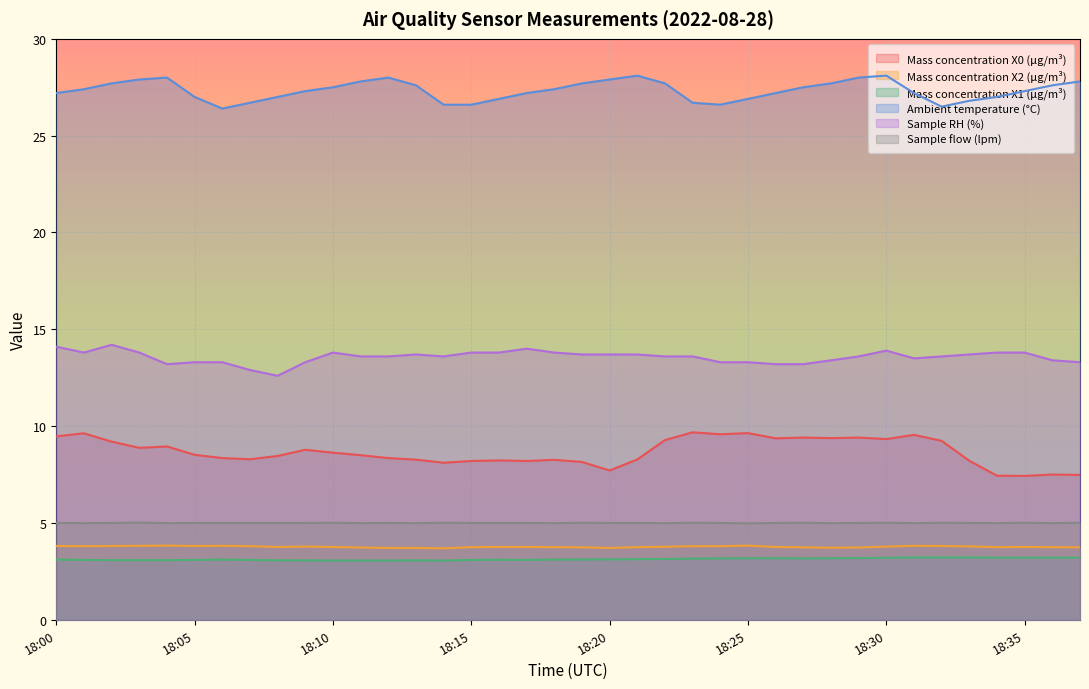

Which has a higher value, 18:01 or 18:10?

18:01